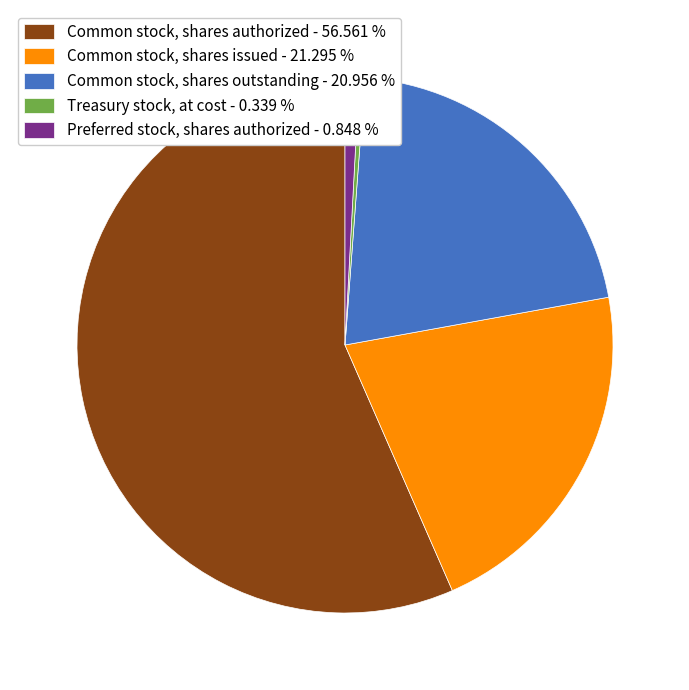

How many segments does this pie chart have?

5